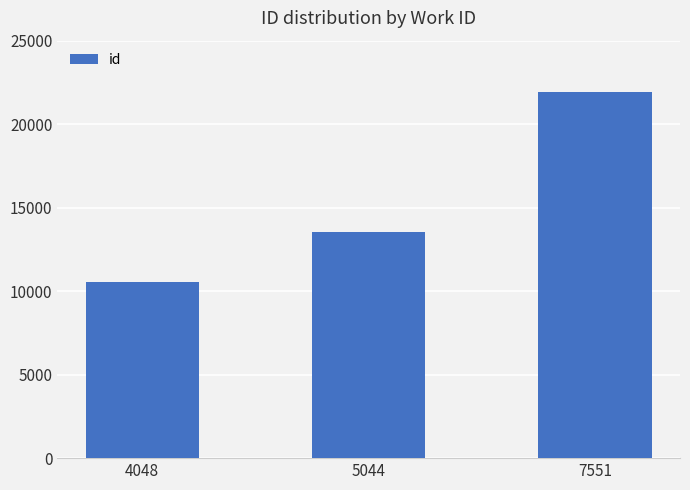

What is the maximum value shown in the chart?

21910